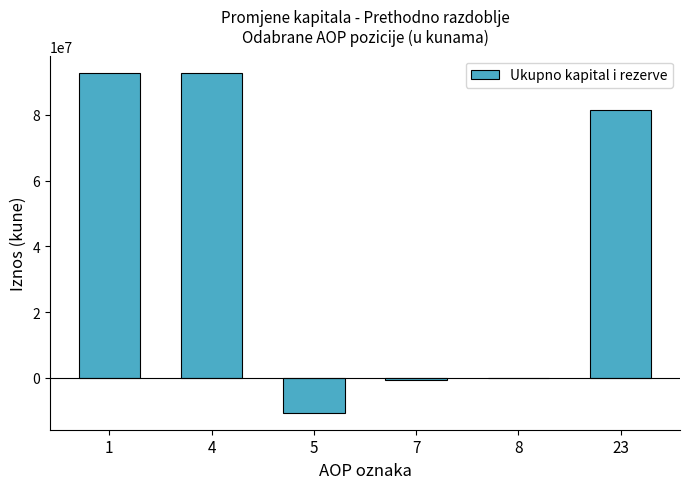

What is the change in value from 5 to 23?

+92093778